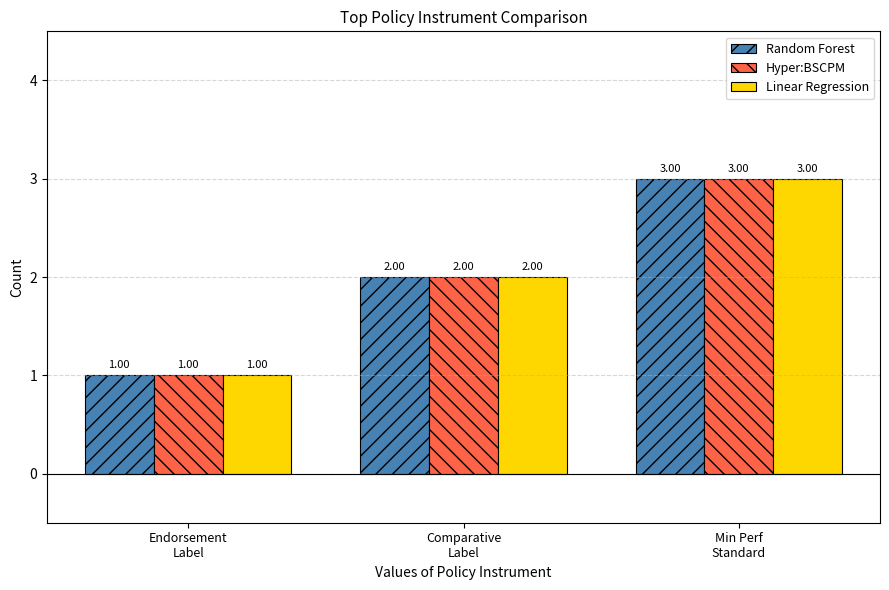

At which category does the chart reach its minimum across all series?

Endorsement
Label